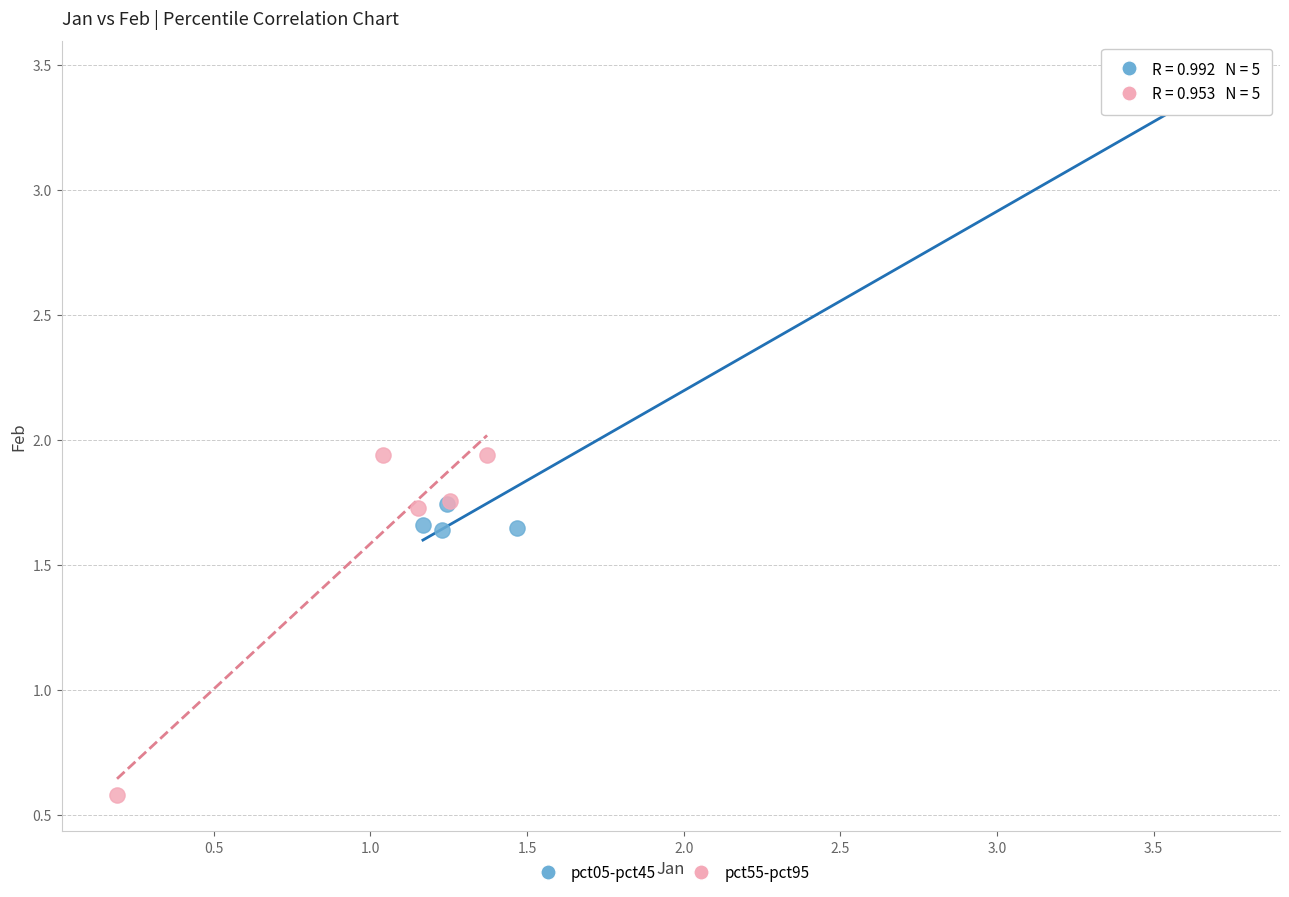

Which series has the widest spread of Y values?

pct05-pct45